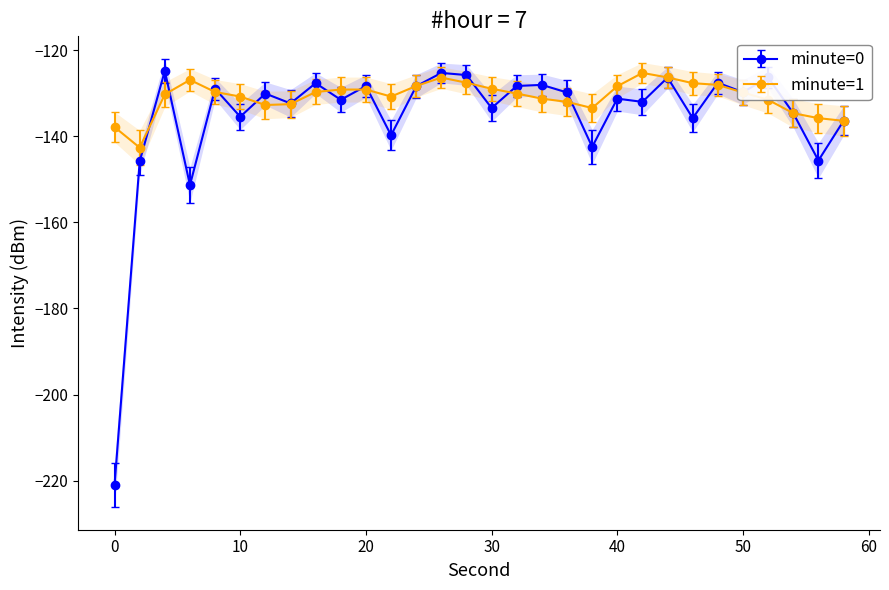

Reading right to left, transcribe all the data shown in this chart.

minute=0: 58=-136.4	56=-145.7	54=-134.7	52=-126.4	50=-129.8	48=-127.6	46=-135.8	44=-126.4	42=-132.0	40=-131.3	38=-142.5	36=-129.9	34=-128.1	32=-128.4	30=-133.5	28=-125.8	26=-125.3	24=-128.4	22=-139.8	20=-128.4	18=-131.6	16=-127.7	14=-132.4	12=-130.1	10=-135.5	8=-129.0	6=-151.4	4=-124.8	2=-145.9	0=-221.0
minute=1: 58=-136.4	56=-135.8	54=-134.7	52=-131.6	50=-129.9	48=-128.1	46=-127.7	44=-126.4	42=-125.3	40=-128.4	38=-133.5	36=-132.0	34=-131.3	32=-130.1	30=-129.0	28=-127.6	26=-126.4	24=-128.4	22=-130.8	20=-129.2	18=-129.2	16=-129.7	14=-132.6	12=-132.8	10=-130.8	8=-129.7	6=-126.9	4=-130.3	2=-142.7	0=-137.9